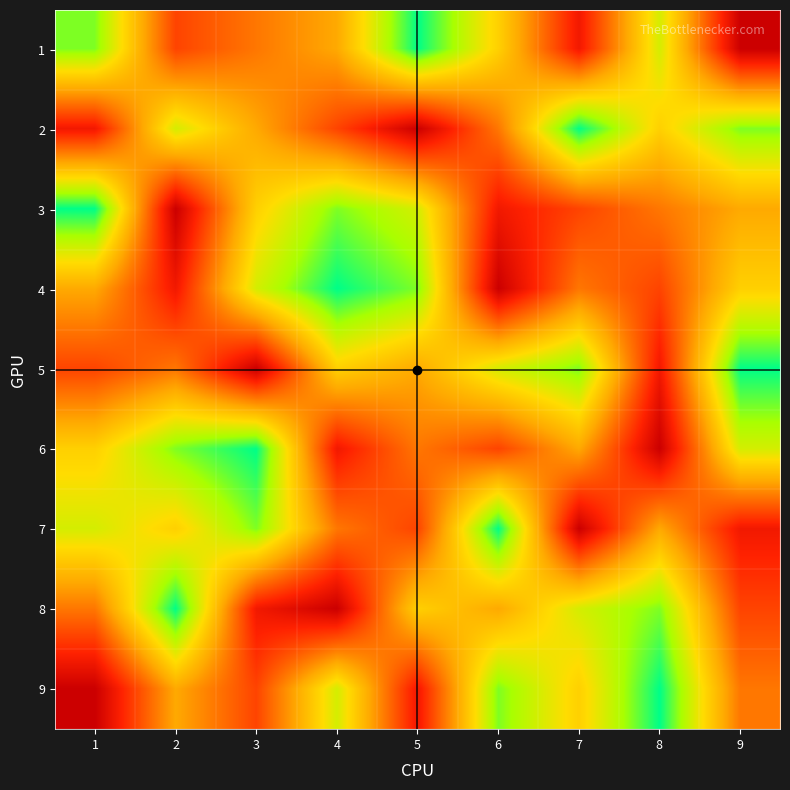

Reading left to right, what are all the values shown in this chart?

1: 1=8	2=3	3=4	4=5	5=9	6=6	7=2	8=7	9=1
2: 1=2	2=7	3=5	4=3	5=1	6=4	7=9	8=6	9=8
3: 1=9	2=1	3=6	4=8	5=7	6=2	7=3	8=4	9=5
4: 1=5	2=2	3=7	4=9	5=8	6=1	7=4	8=3	9=6
5: 1=3	2=4	3=1	4=6	5=5	6=7	7=8	8=2	9=9
6: 1=6	2=8	3=9	4=2	5=4	6=3	7=5	8=1	9=7
7: 1=7	2=6	3=8	4=4	5=3	6=9	7=1	8=5	9=2
8: 1=4	2=9	3=2	4=1	5=6	6=5	7=7	8=8	9=3
9: 1=1	2=5	3=3	4=7	5=2	6=8	7=6	8=9	9=4